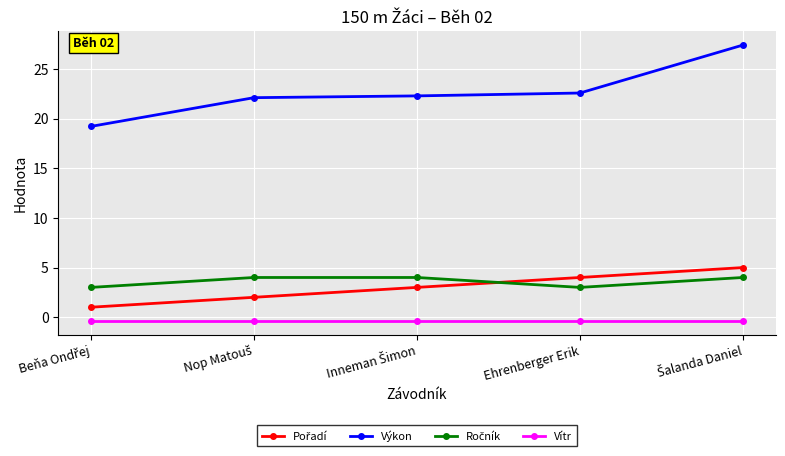

Which series has the widest spread of values?

Výkon